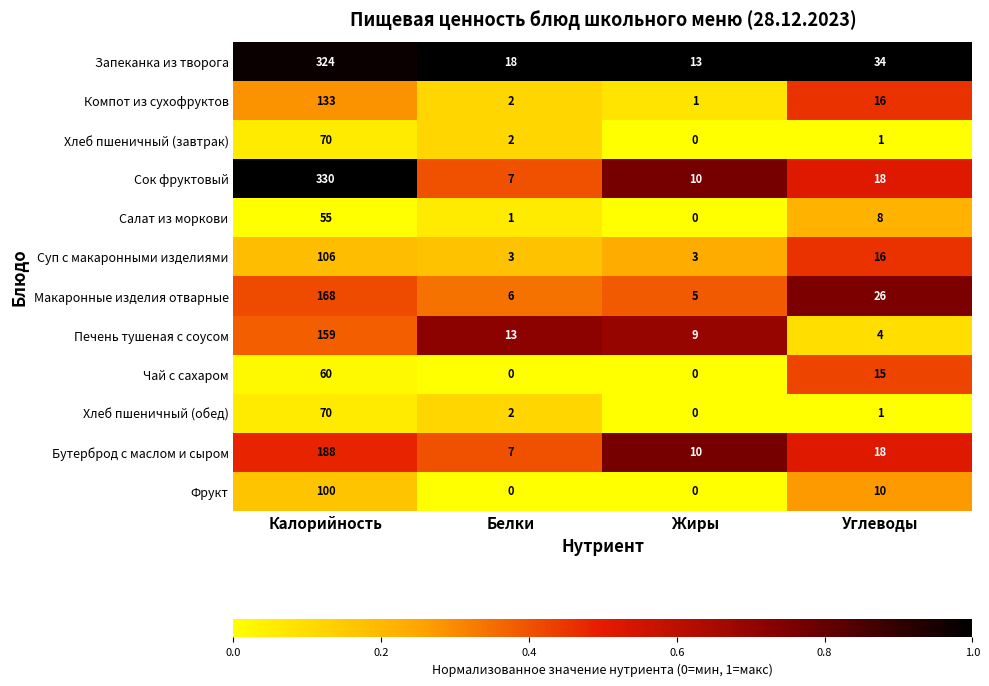

How many values in Фрукт are above zero?

2